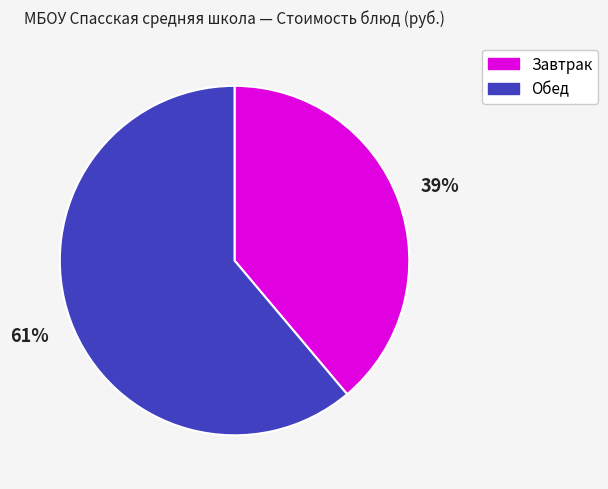

How many slices are in this pie chart?

2